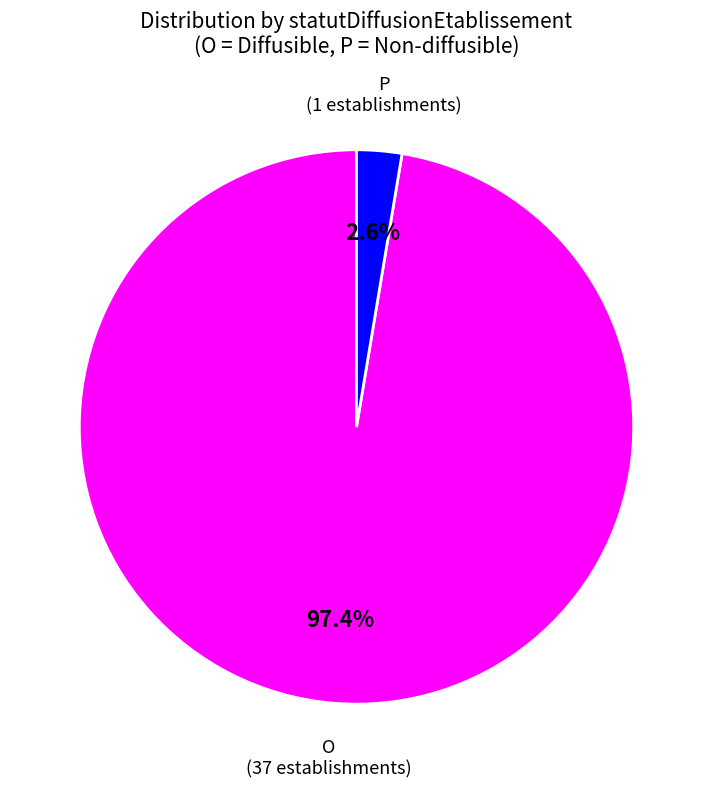

To the nearest percent, what portion does O represent?

97%